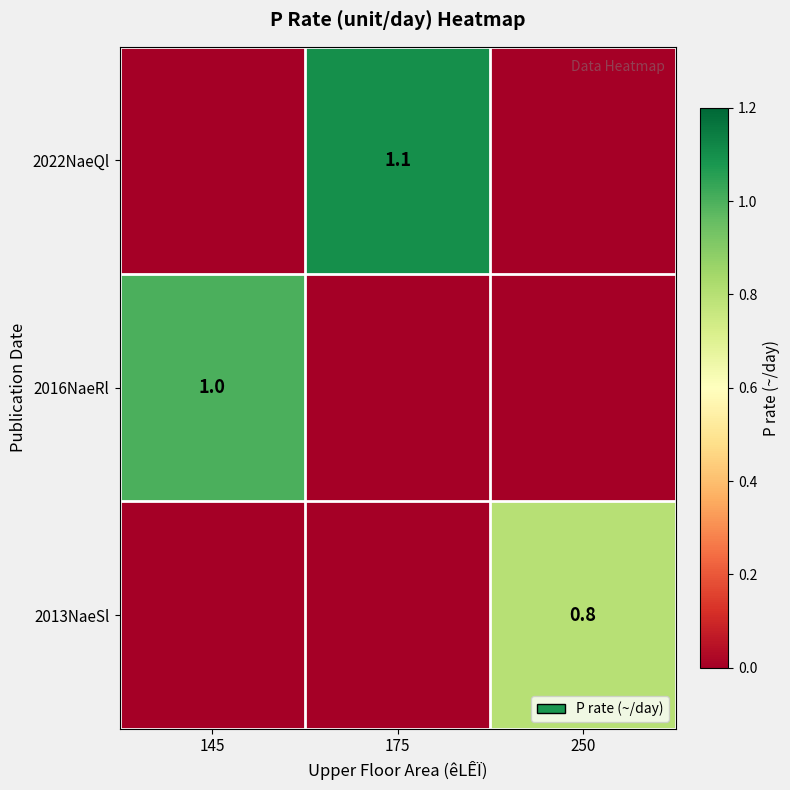

The 2016NaeRl series shows 0.2 at 145. True or false?

False